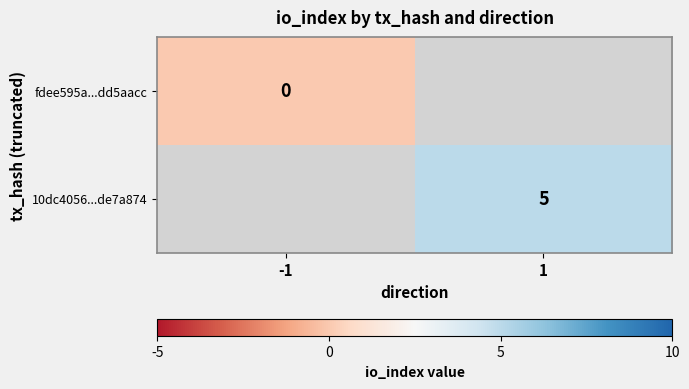

Is the value of fdee595a...dd5aacc at -1 greater than the value of 10dc4056...de7a874 at 1?

No